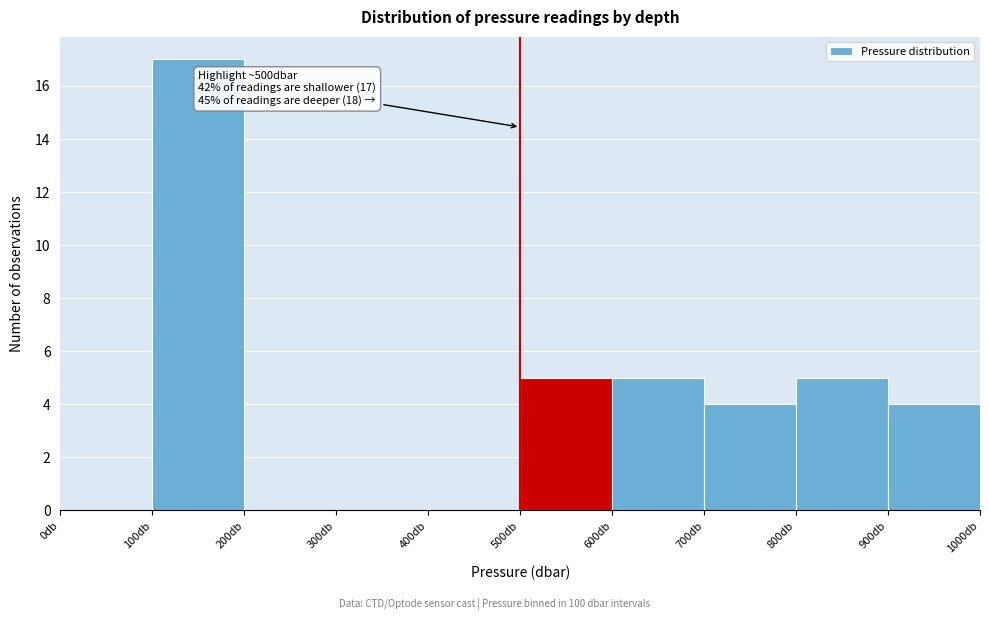

Over which range of the x-axis is the bar tallest?

100 to 200